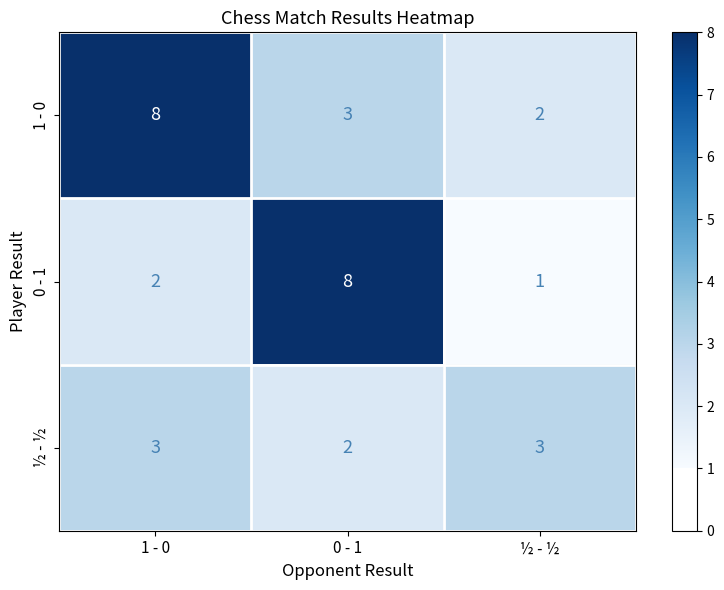

What is the greatest value displayed?

8